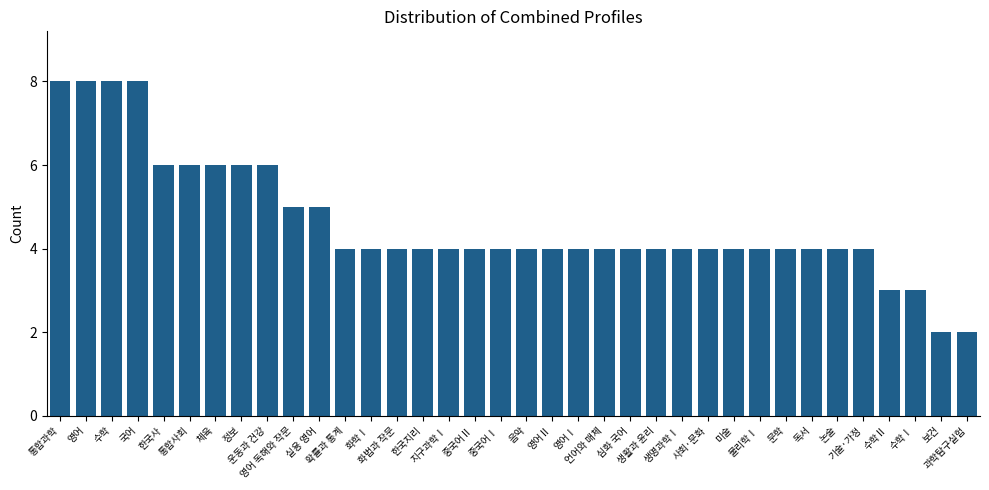

What is the difference between the second highest and second lowest values?

6